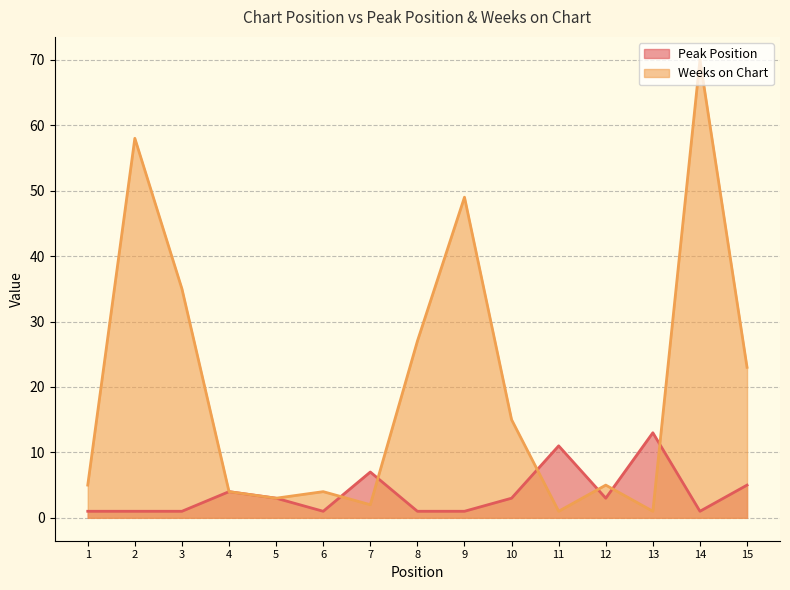

At which label does Weeks on Chart first exceed 5?

2